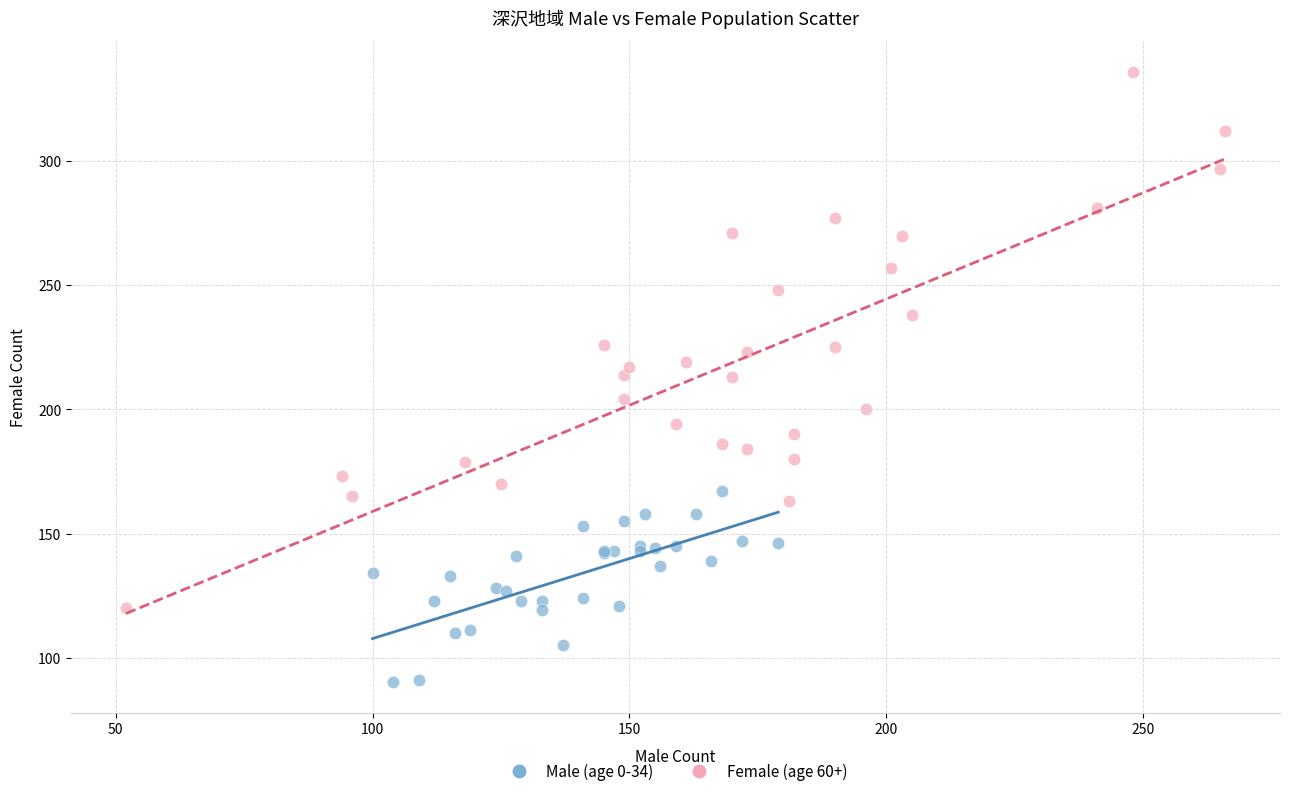

Which series reaches the minimum Y coordinate?

Male (age 0-34)